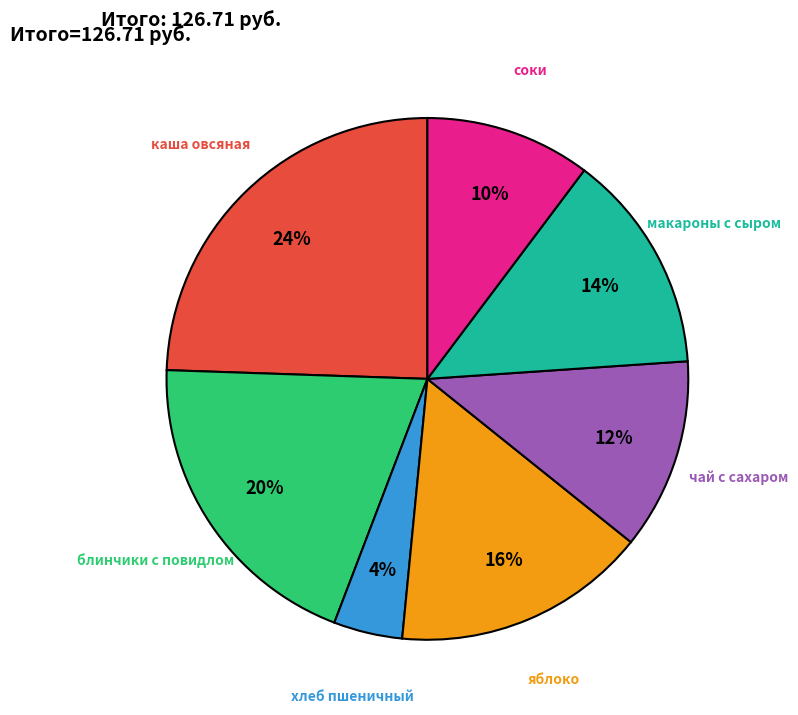

Count the number of slices in the pie.

7